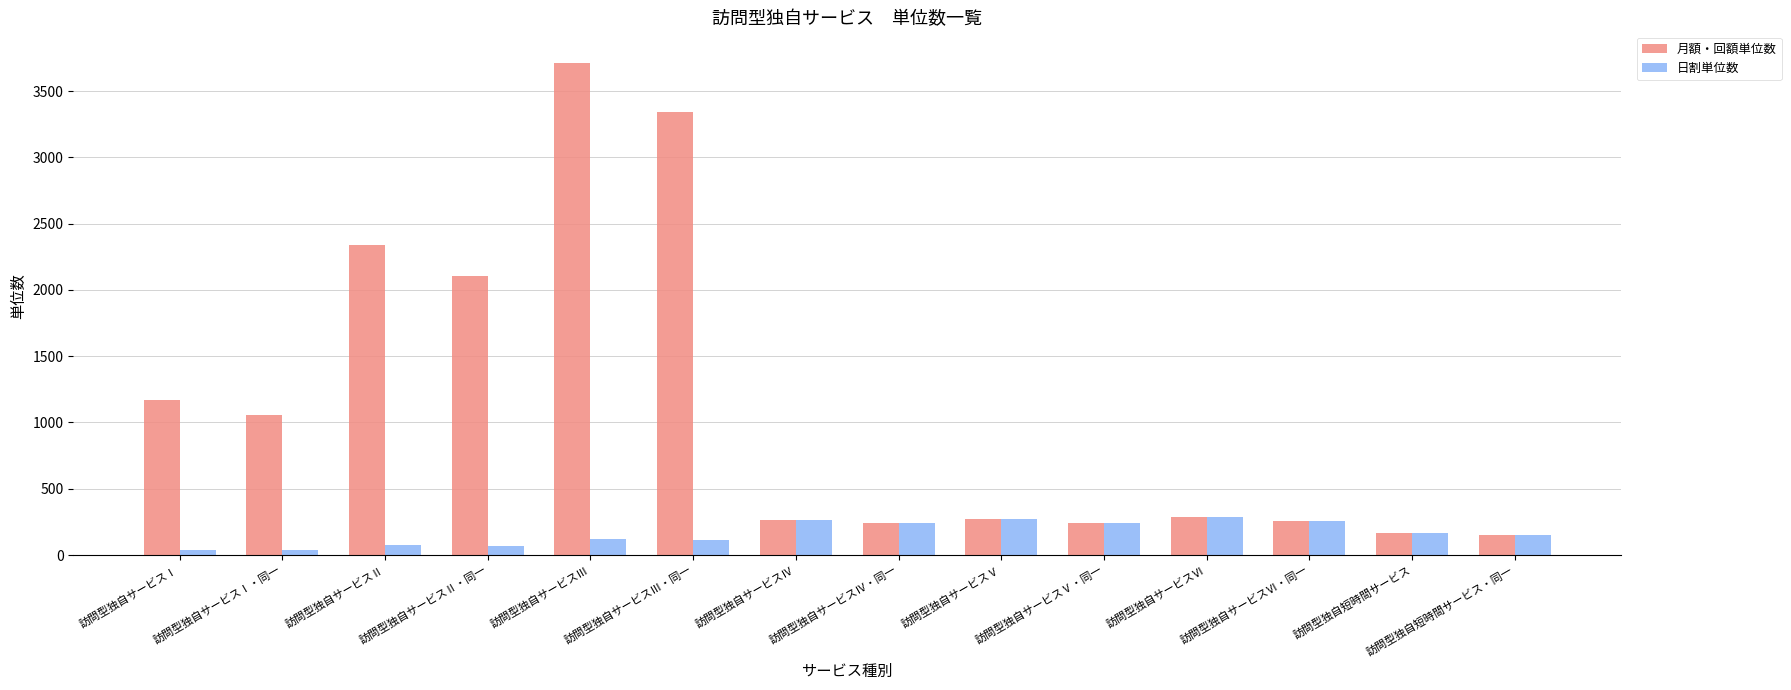

At which category is the sum across all series the highest?

訪問型独自サービスⅢ